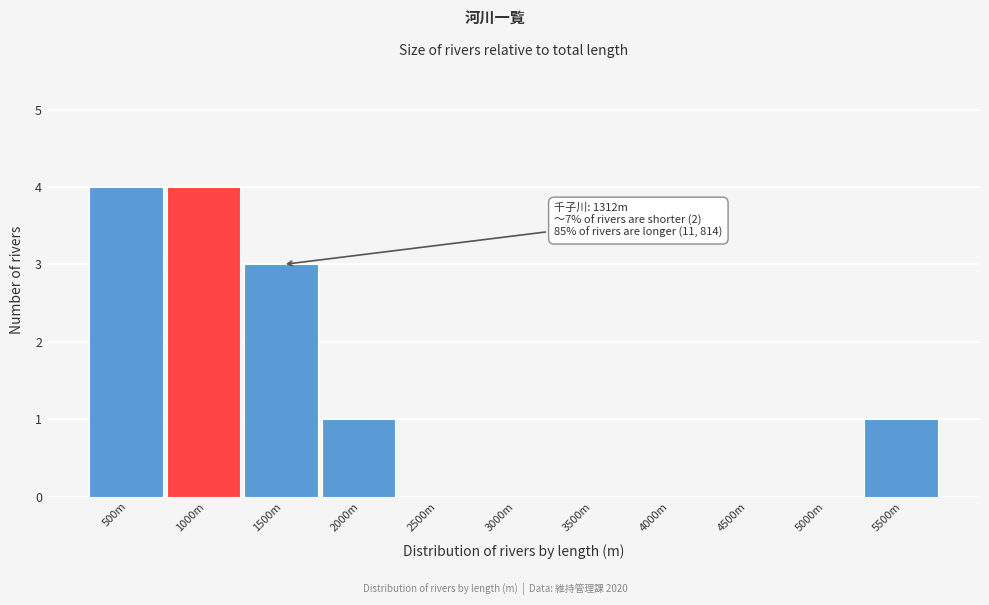

Reading left to right, transcribe all the data shown in this chart.

500m=4	1000m=4	1500m=3	2000m=1	2500m=0	3000m=0	3500m=0	4000m=0	4500m=0	5000m=0	5500m=1